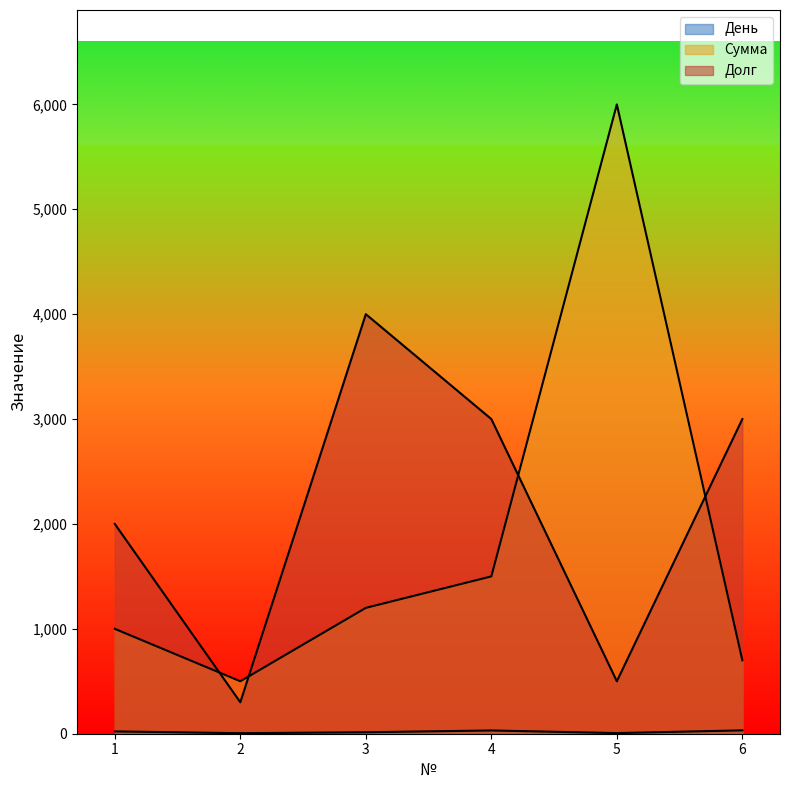

List the labels in order of Долг value, largest first.

3, 4, 6, 1, 5, 2